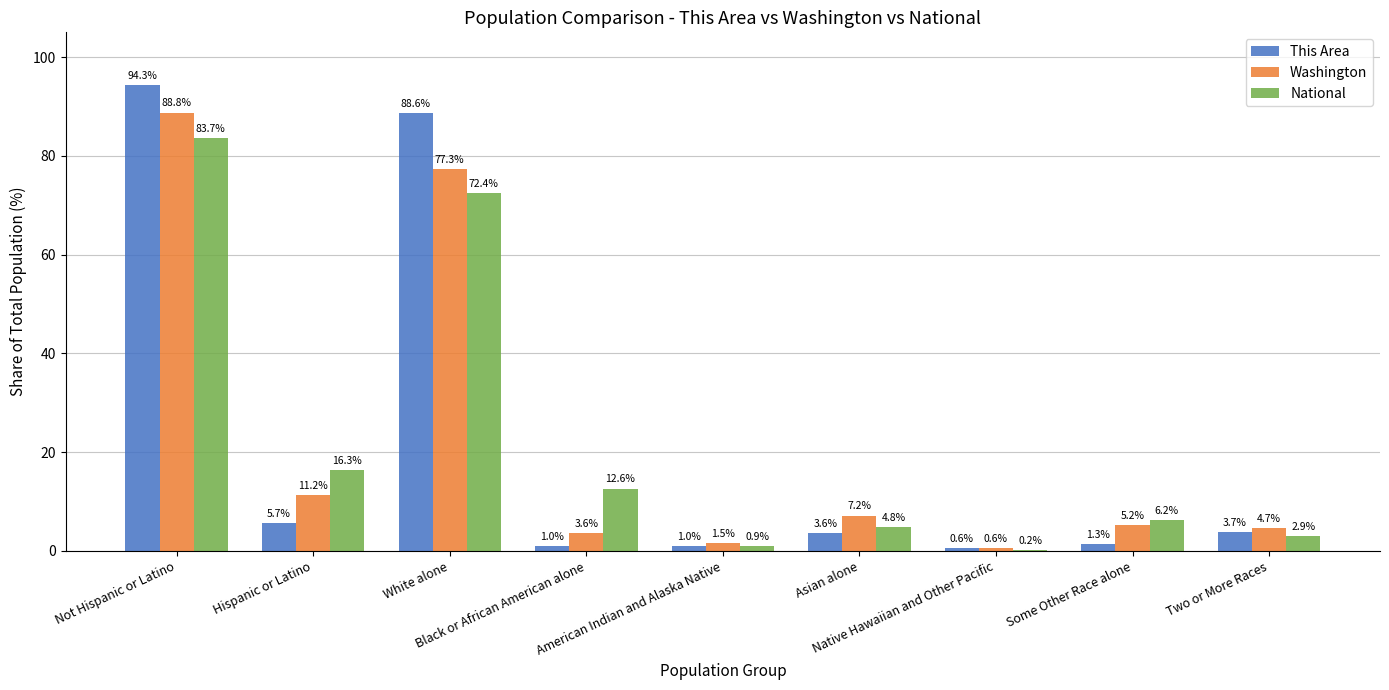

How many groups of bars are there?

9